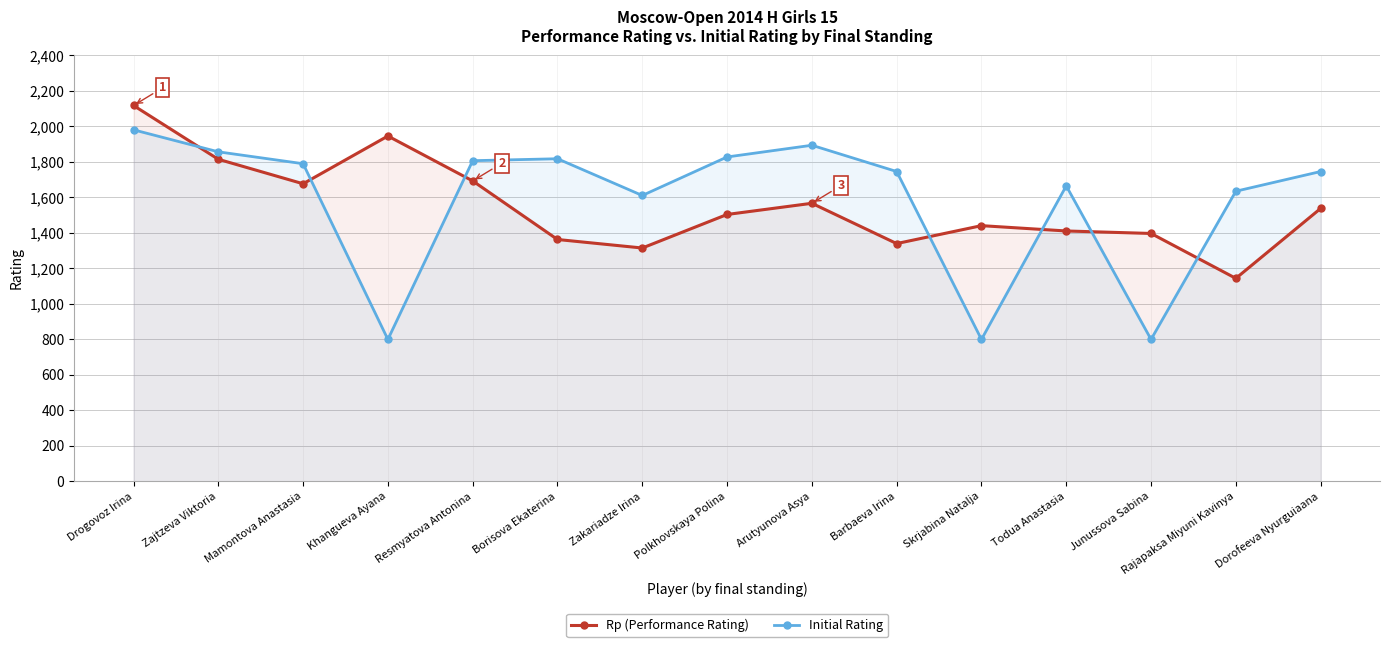

Does the chart have visible grid lines?

Yes